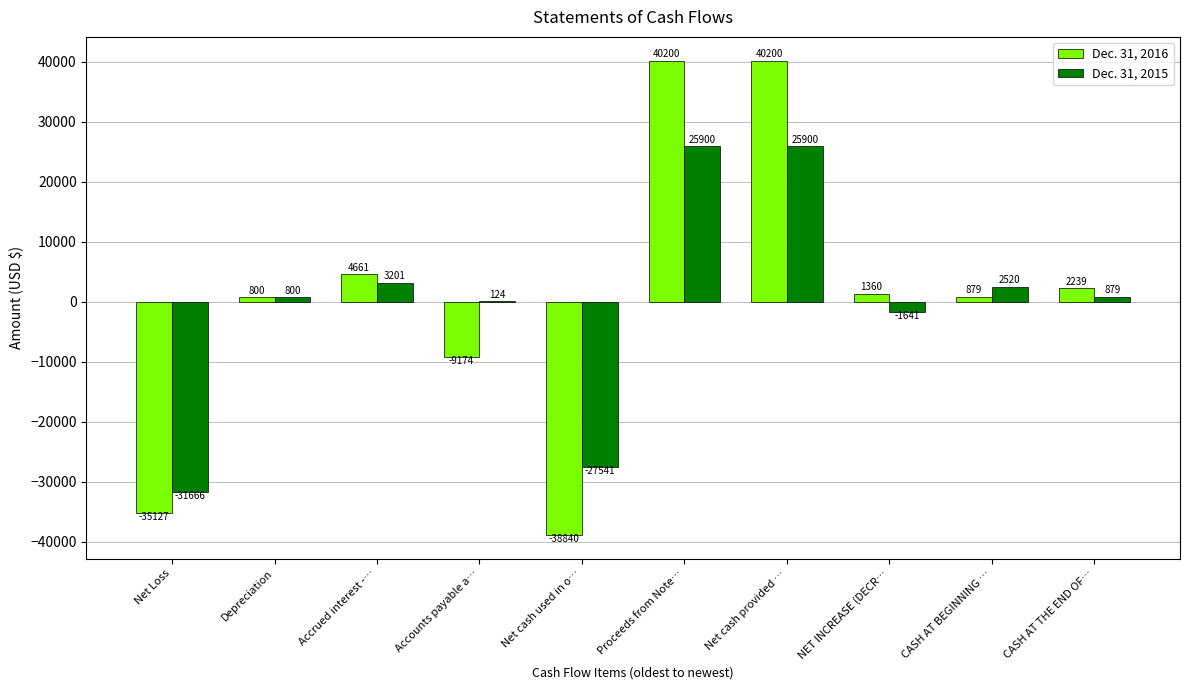

What is the greatest value displayed?

40200